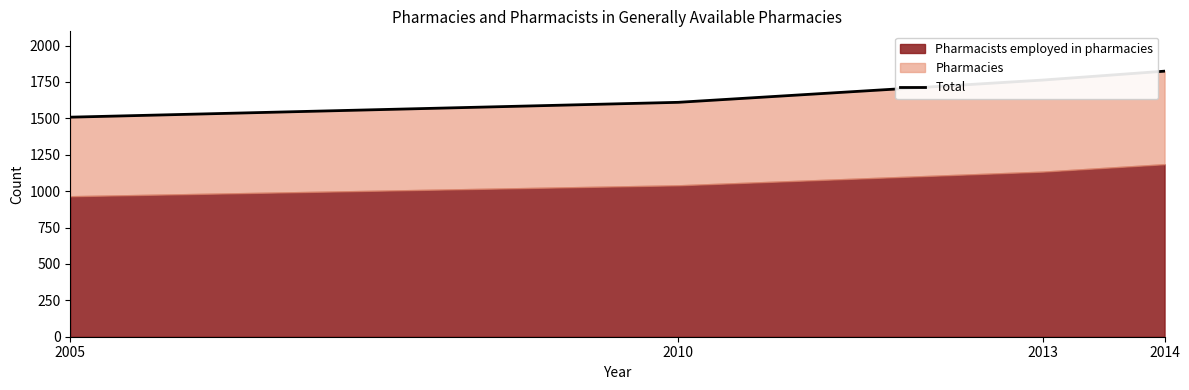

Read the value at 2010, to the nearest 5.

1610